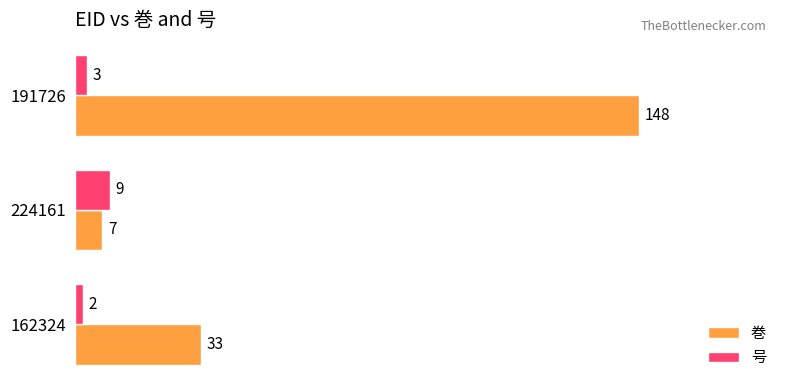

What is the average value of the 巻 series?

63